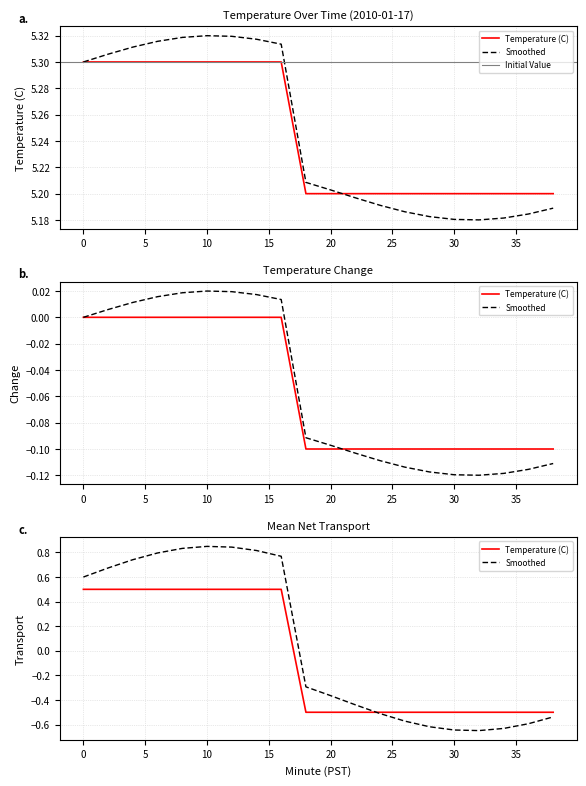

Which has a higher value, 2 or 26?

2